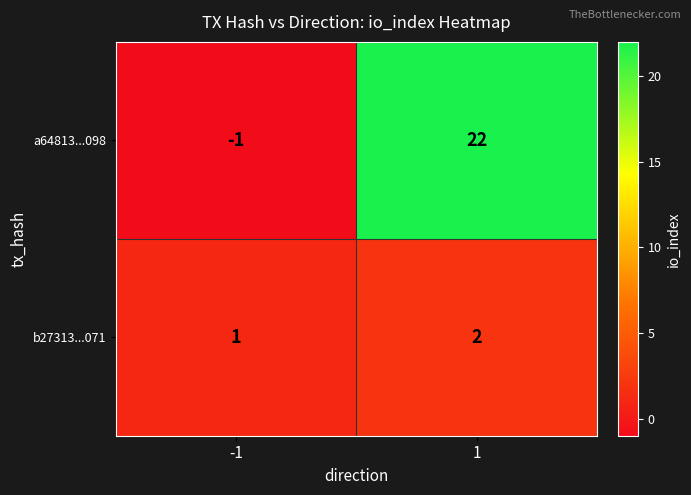

What is the maximum value shown in the chart?

22